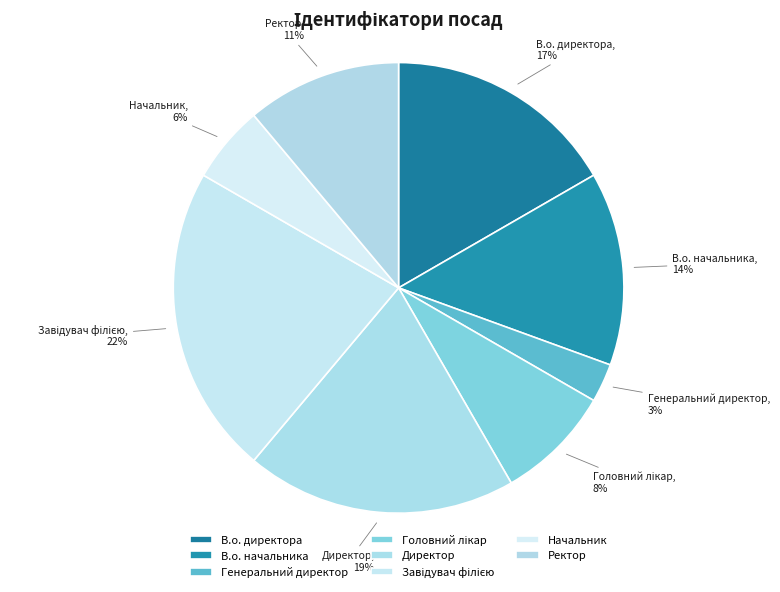

Does Генеральний директор represent more than half of the total?

No